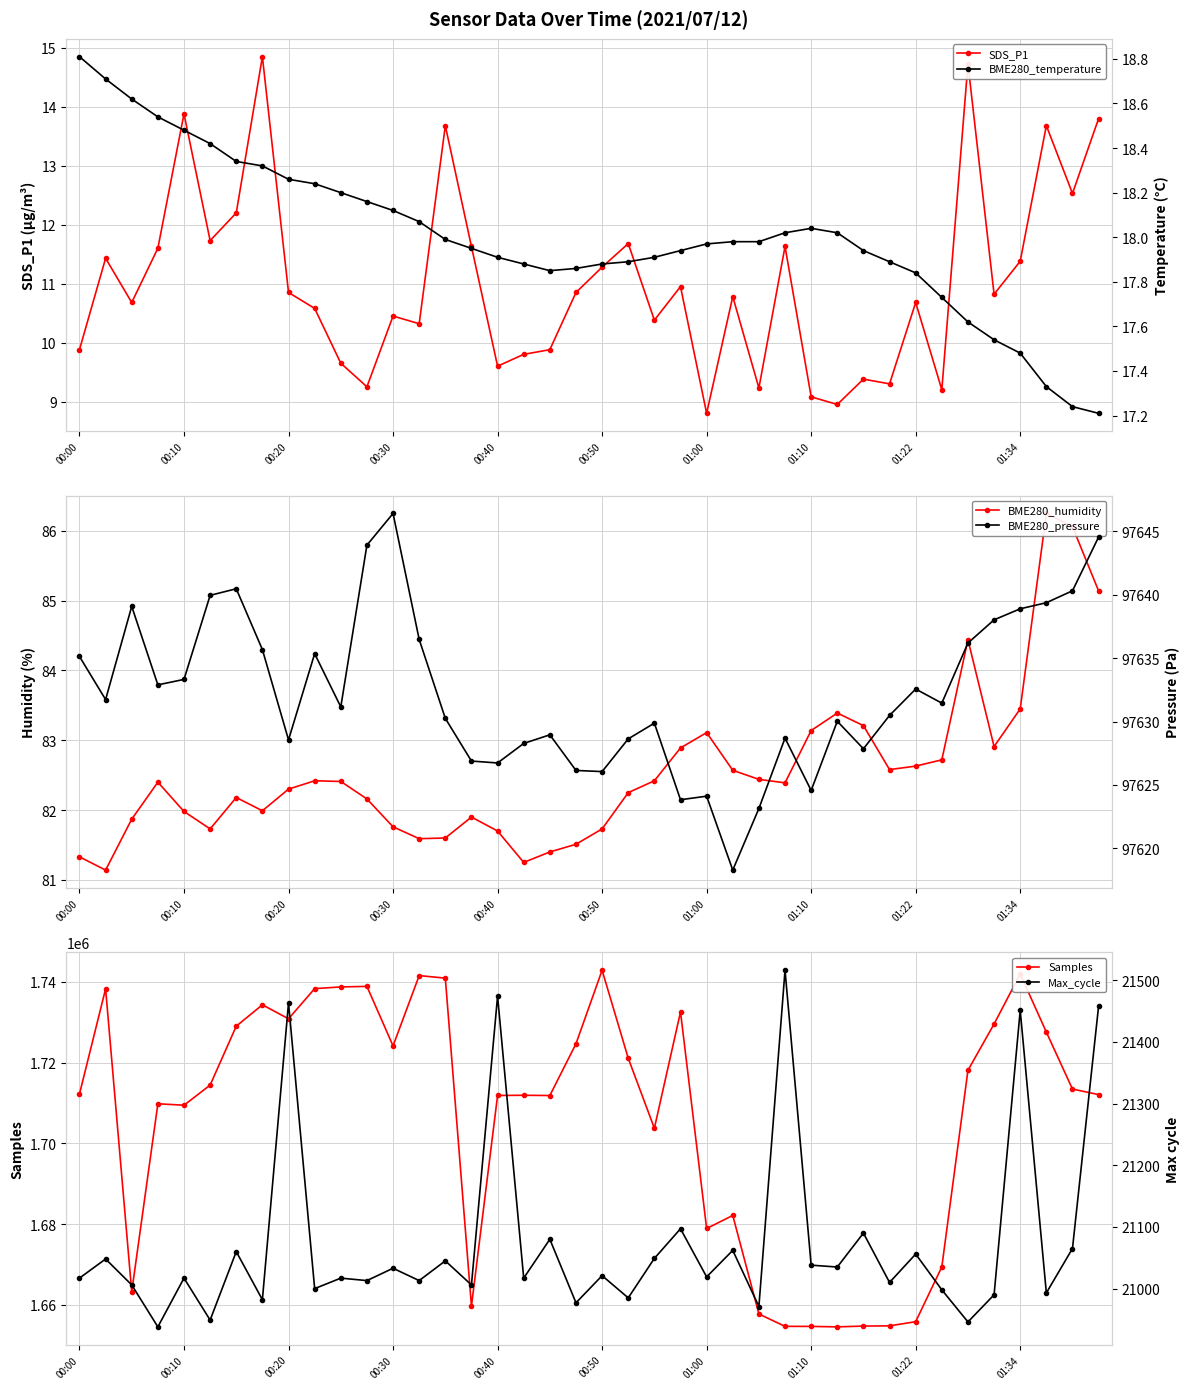

Reading right to left, transcribe all the data shown in this chart.

SDS_P1: 13.8	12.5	13.7	11.4	10.8	14.7	9.2	10.7	9.3	9.4	8.9	9.1	11.6	9.2	10.8	8.8	10.9	10.4	11.7	11.3	10.8	9.9	9.8	9.6	11.6	13.7	10.3	10.4	9.2	9.7	10.6	10.8	14.8	12.2	11.7	13.9	11.6	10.7	11.4	9.9
BME280_humidity: 85.1	86.1	86.2	83.5	82.9	84.4	82.7	82.6	82.6	83.2	83.4	83.1	82.4	82.4	82.6	83.1	82.9	82.4	82.2	81.7	81.5	81.4	81.2	81.7	81.9	81.6	81.6	81.8	82.2	82.4	82.4	82.3	82.0	82.2	81.7	82.0	82.4	81.9	81.1	81.3
Samples: 1712075.0	1713444.0	1727546.0	1741943.0	1729561.0	1718090.0	1669406.0	1655851.0	1654815.0	1654757.0	1654561.0	1654674.0	1654689.0	1657752.0	1682148.0	1678921.0	1732539.0	1703745.0	1721079.0	1742873.0	1724665.0	1711843.0	1711911.0	1711855.0	1659719.0	1740915.0	1741542.0	1724137.0	1738872.0	1738735.0	1738317.0	1730848.0	1734308.0	1729021.0	1714427.0	1709445.0	1709804.0	1663256.0	1738267.0	1712220.0
BME280_temperature: 17.2	17.2	17.3	17.5	17.5	17.6	17.7	17.8	17.9	17.9	18.0	18.0	18.0	18.0	18.0	18.0	17.9	17.9	17.9	17.9	17.9	17.9	17.9	17.9	17.9	18.0	18.1	18.1	18.2	18.2	18.2	18.3	18.3	18.3	18.4	18.5	18.5	18.6	18.7	18.8
BME280_pressure: 97644.6	97640.3	97639.4	97638.9	97638.0	97636.2	97631.4	97632.6	97630.5	97627.9	97630.0	97624.6	97628.7	97623.1	97618.3	97624.1	97623.8	97629.9	97628.6	97626.1	97626.1	97628.9	97628.3	97626.7	97626.9	97630.2	97636.5	97646.4	97643.9	97631.1	97635.4	97628.6	97635.7	97640.5	97639.9	97633.3	97632.9	97639.1	97631.7	97635.1
Max_cycle: 21458.0	21065.0	20993.0	21451.0	20990.0	20946.0	20998.0	21056.0	21010.0	21090.0	21035.0	21038.0	21516.0	20971.0	21062.0	21019.0	21097.0	21049.0	20985.0	21021.0	20977.0	21080.0	21017.0	21474.0	21006.0	21045.0	21013.0	21033.0	21013.0	21017.0	21000.0	21463.0	20982.0	21060.0	20949.0	21017.0	20938.0	21006.0	21048.0	21017.0